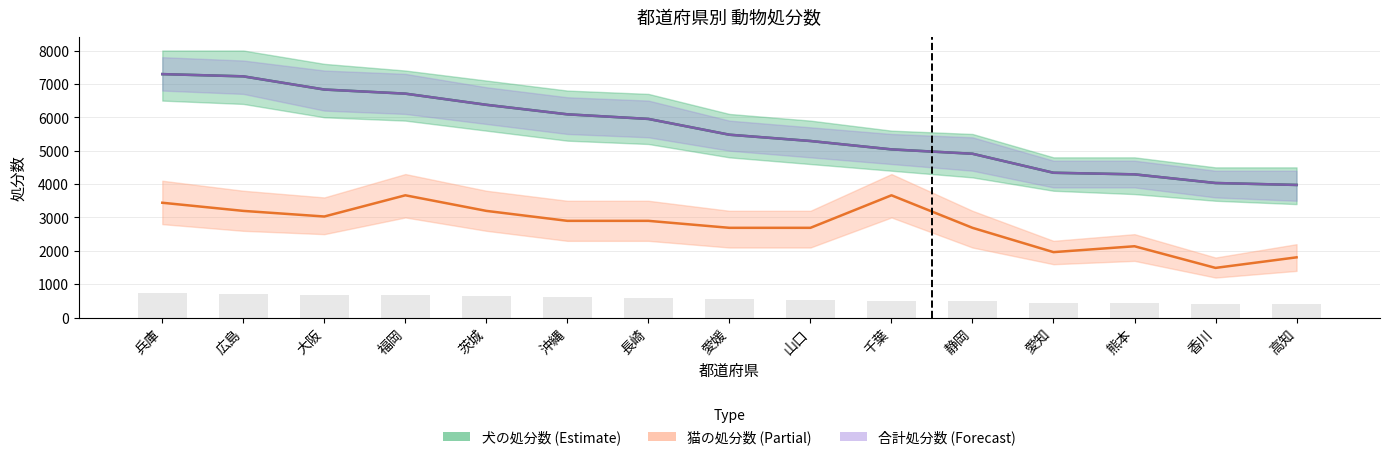

At how many categories does at least one series exceed 5932?

7